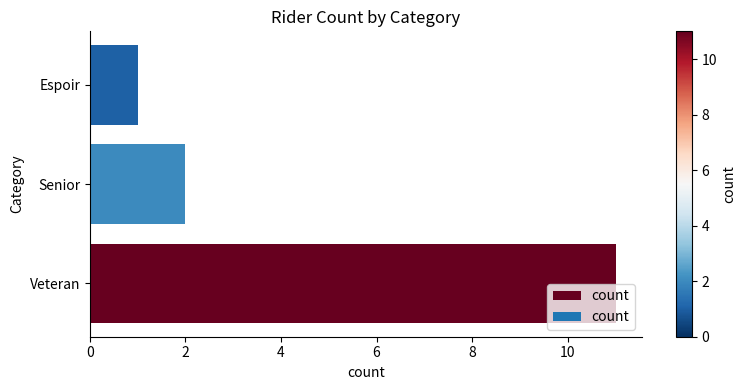

What is the difference between the maximum and minimum values?

10